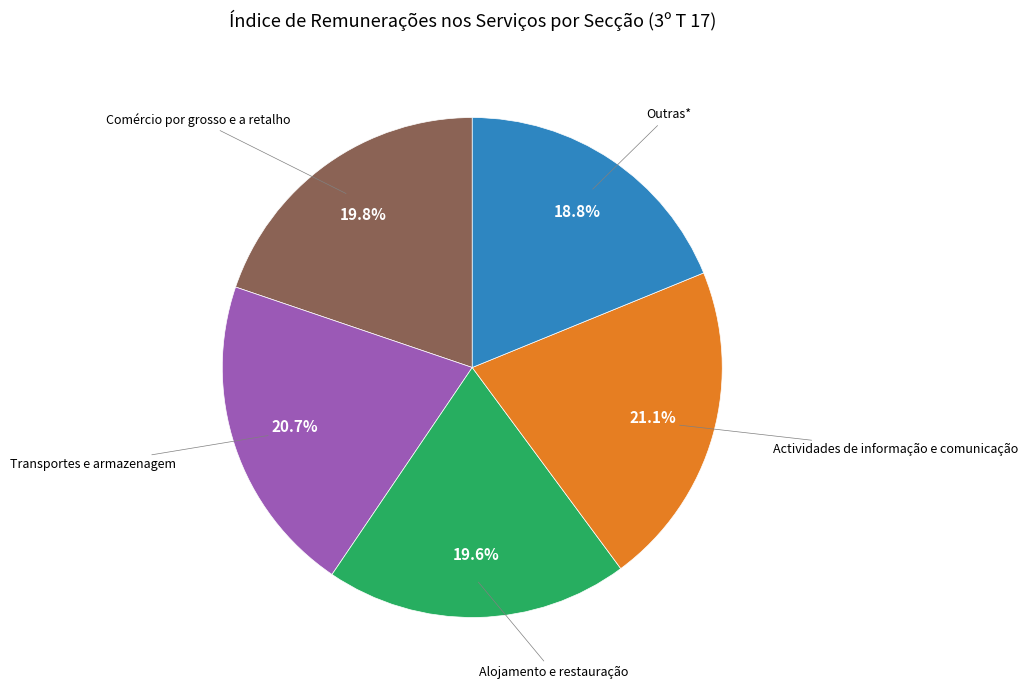

Is there a majority slice in this chart?

No